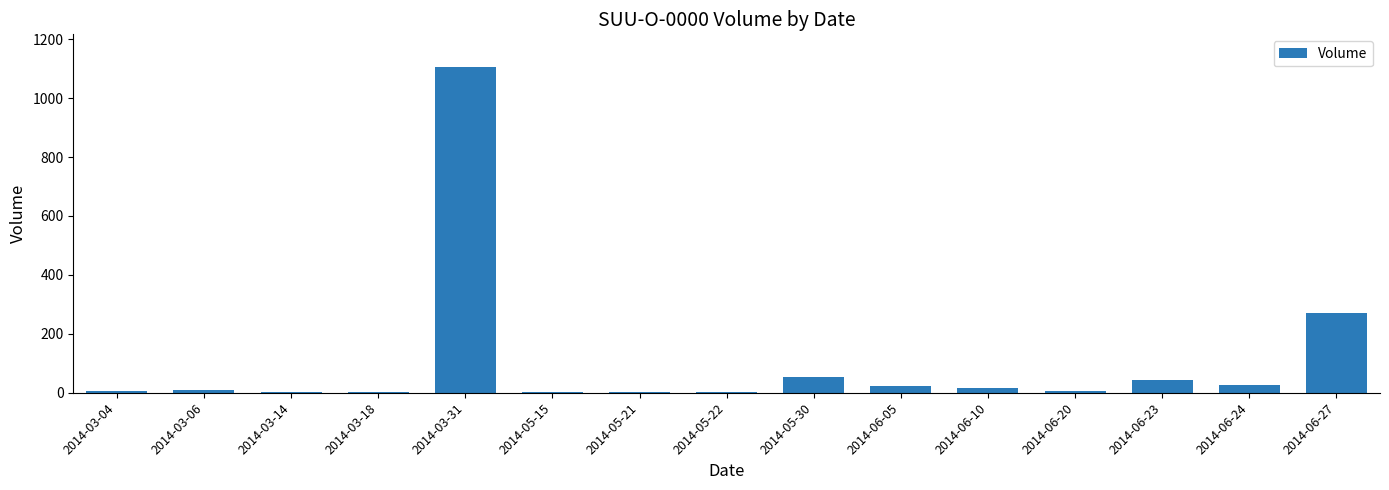

Count the number of data series in this chart.

1